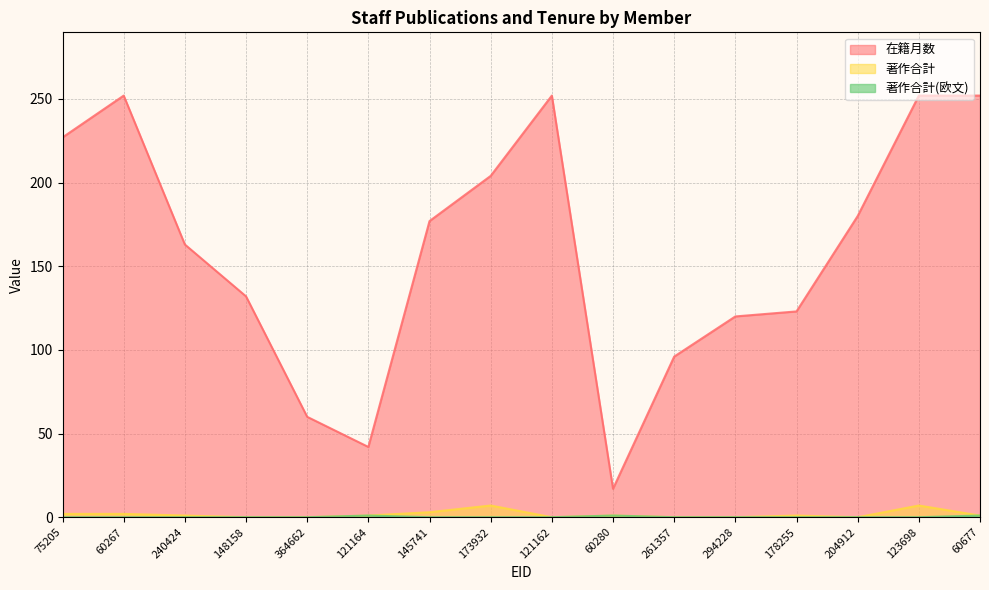

What are all the series names shown in the legend?

在籍月数, 著作合計, 著作合計(欧文)